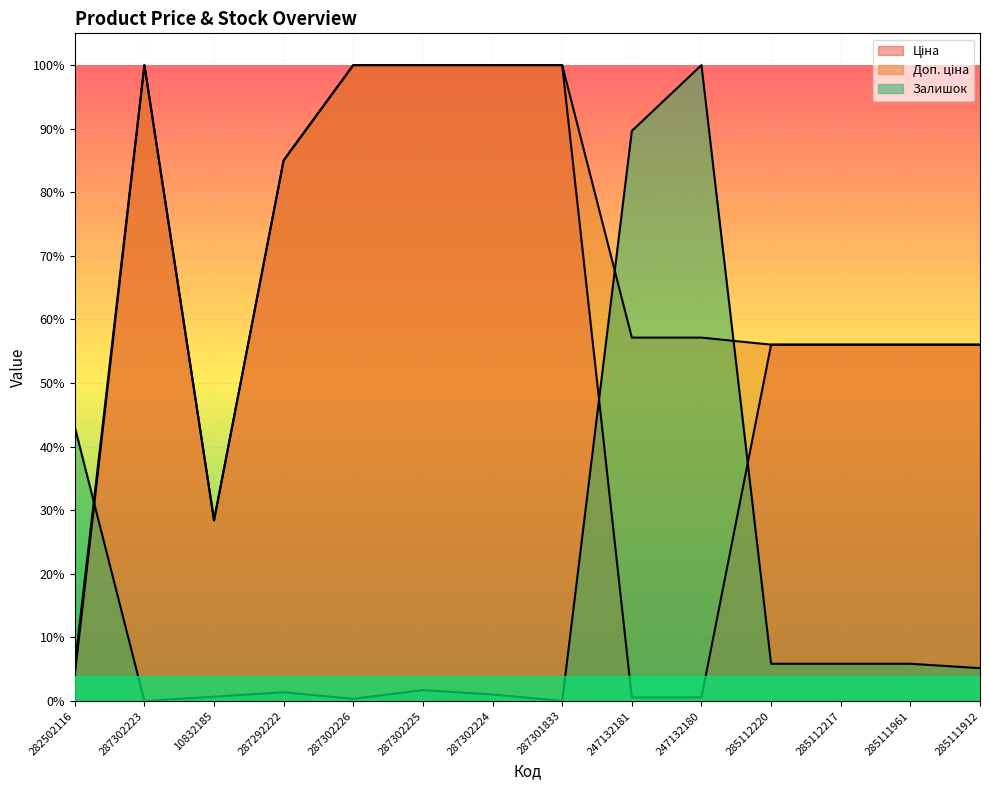

Which category has the highest value across all series?

287302223